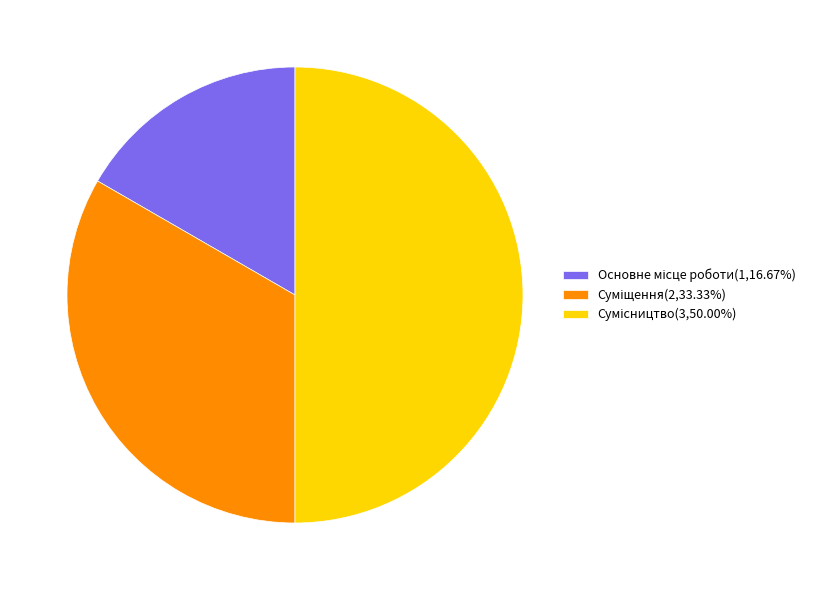

How many slices are in this pie chart?

3